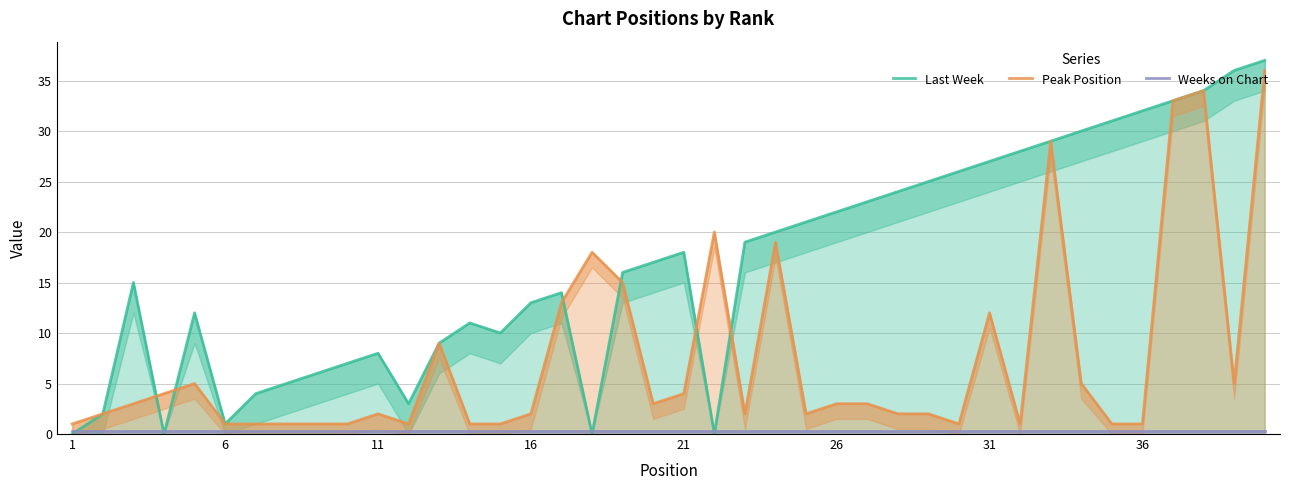

List the series in order of their peak value, highest first.

Last Week, Peak Position, Weeks on Chart